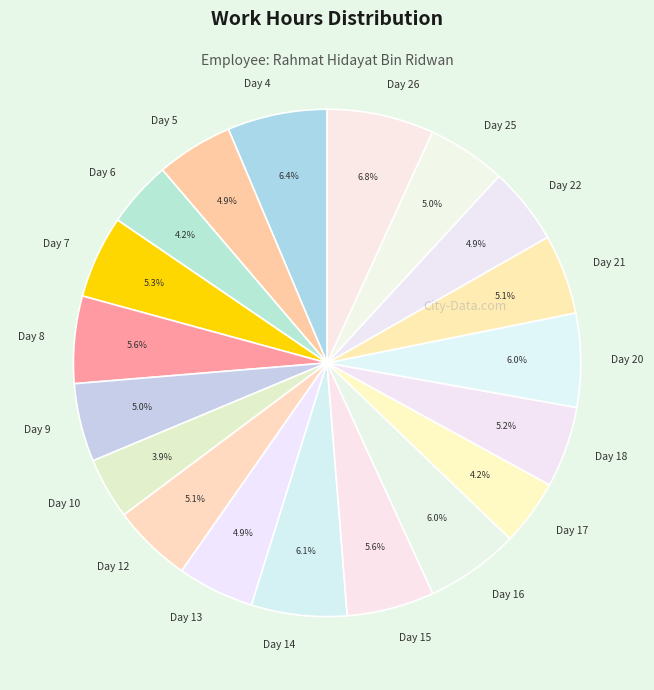

Is there any slice that represents more than half of the pie?

No